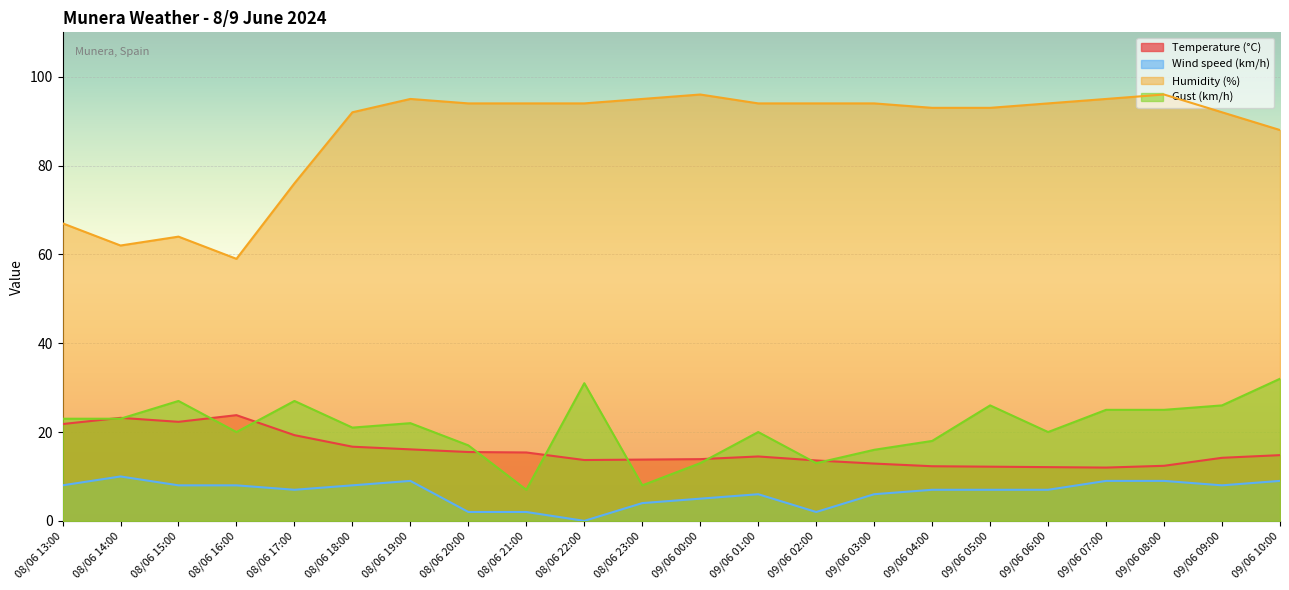

What is the difference between the maximum and minimum values in the Temperature (°C) series?

11.8